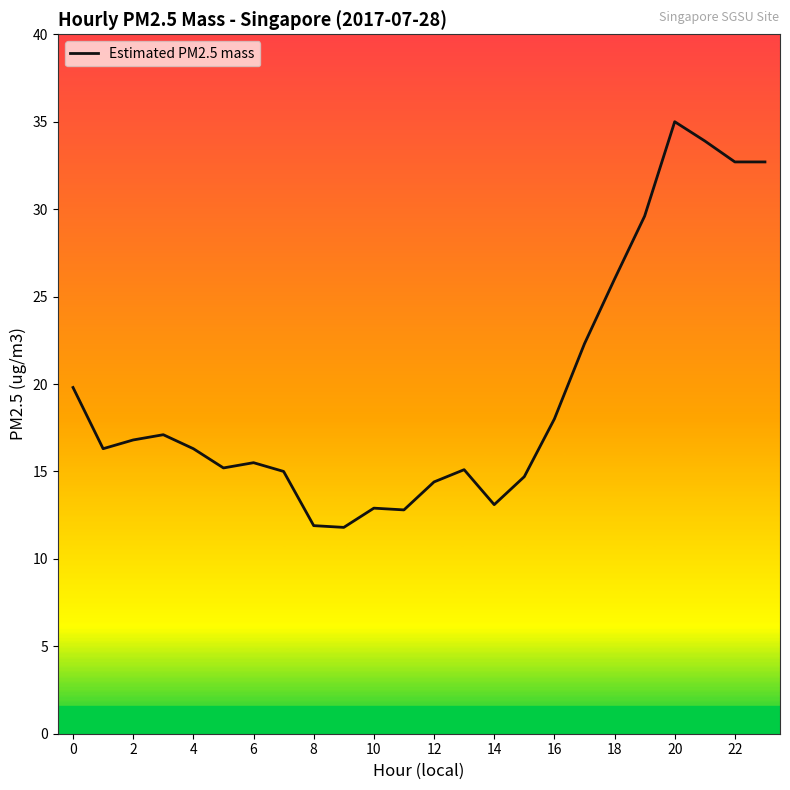

What is the smallest value displayed?

11.8